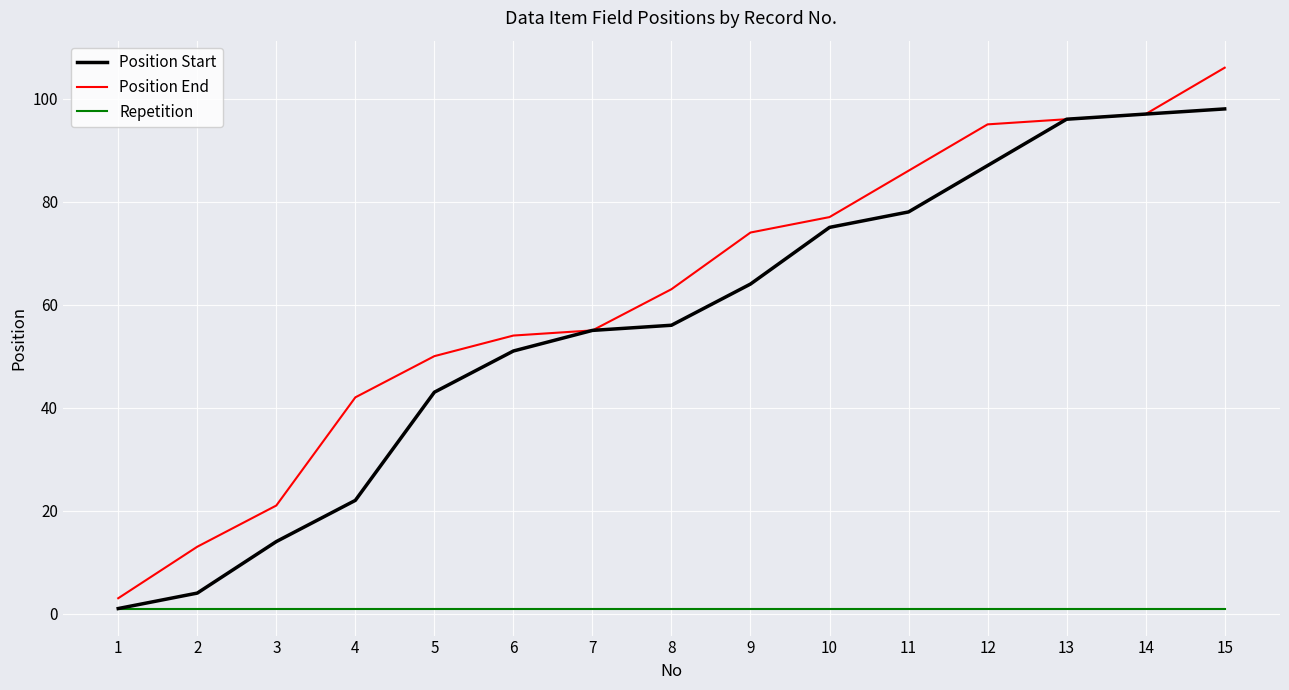

At 12, list the series in order from largest to smallest.

Position End, Position Start, Repetition